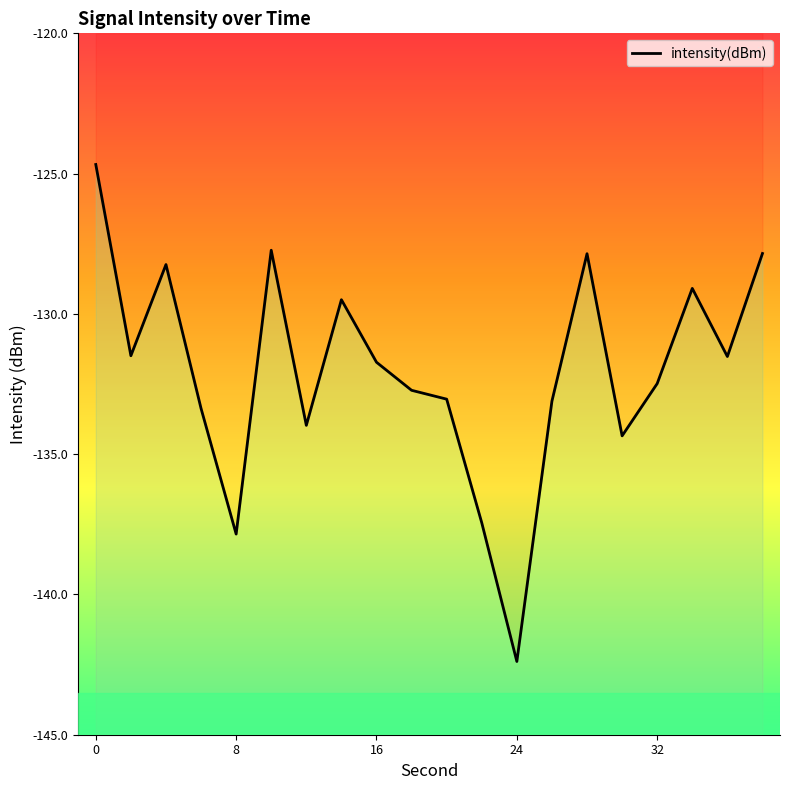

Reading left to right, extract all data points from this chart.

-124.7	-131.5	-128.2	-133.4	-137.8	-127.7	-134.0	-129.5	-131.7	-132.7	-133.0	-137.4	-142.4	-133.1	-127.9	-134.3	-132.5	-129.1	-131.5	-127.8